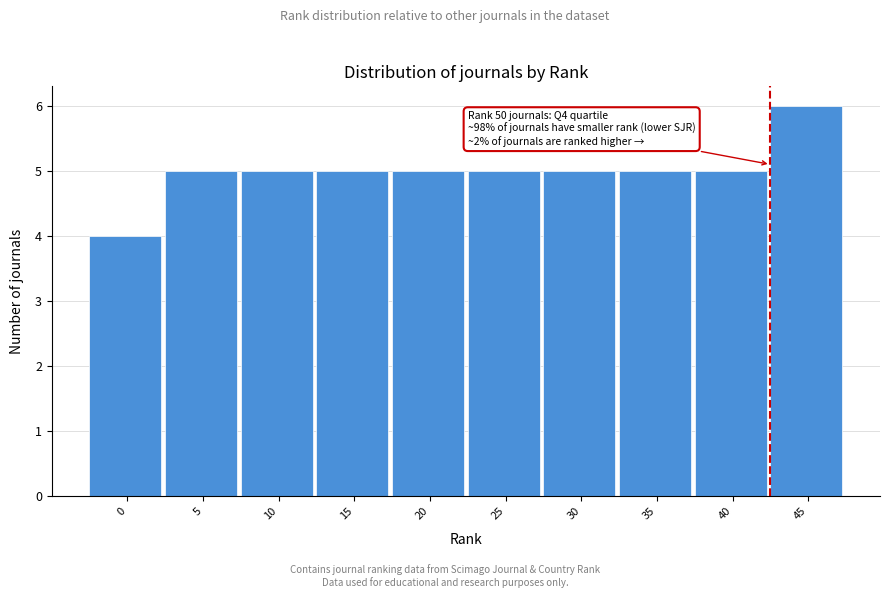

Reading left to right, what are all the values shown in this chart?

0=4	5=5	10=5	15=5	20=5	25=5	30=5	35=5	40=5	45=6